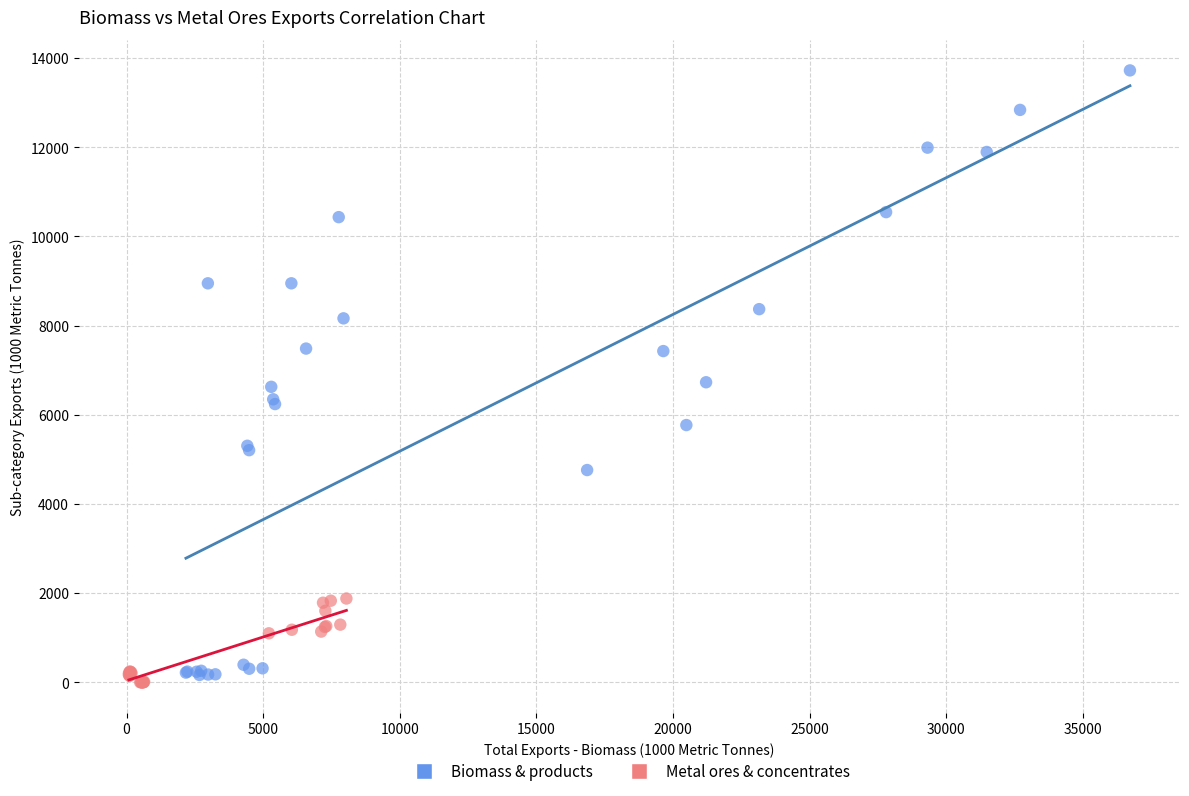

Which series contains the lowest Y value?

Metal ores & concentrates